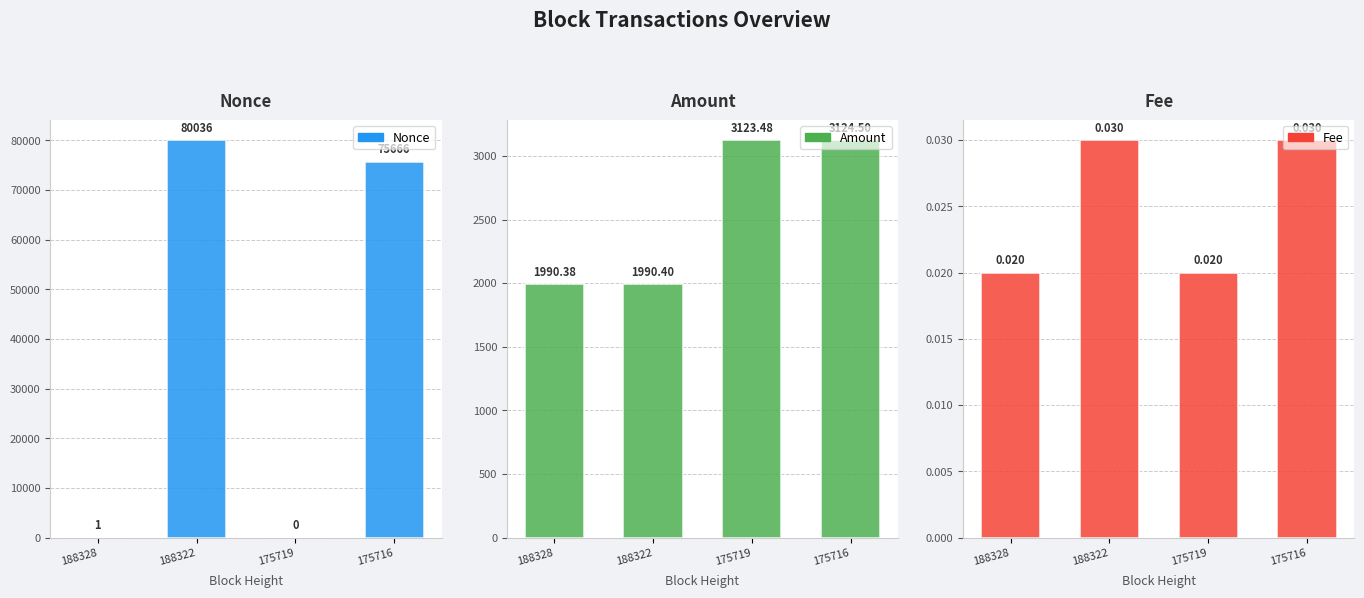

At which label is Nonce closest to 40018?

175716